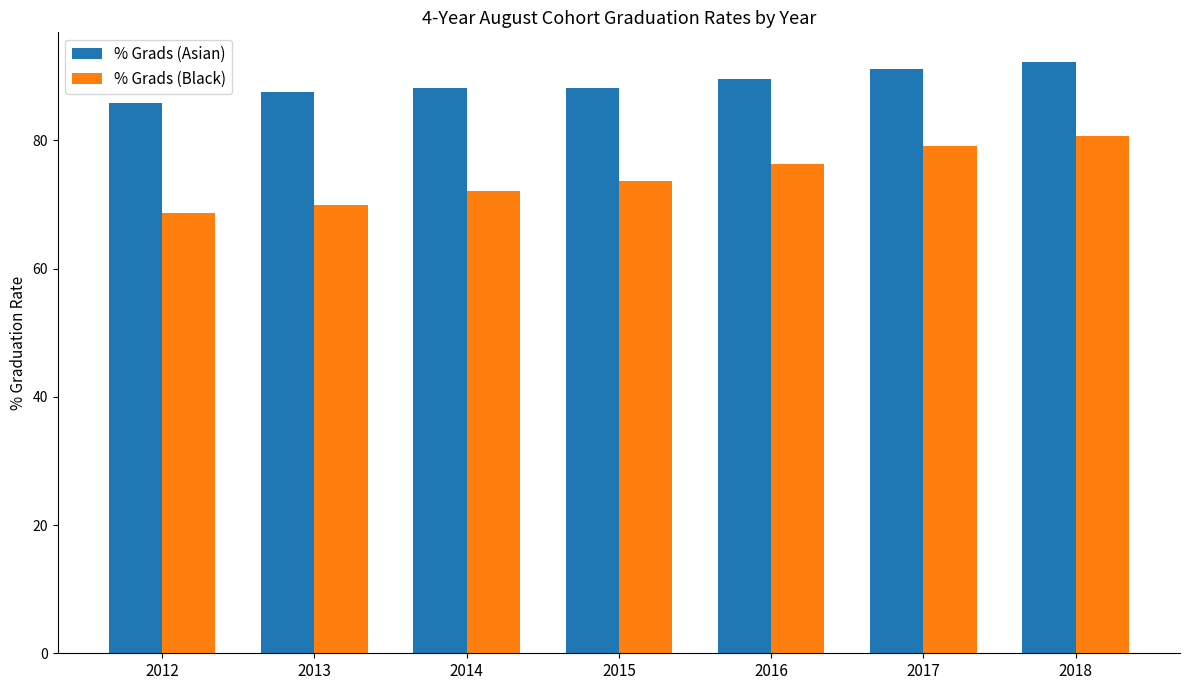

What is the difference between the second highest and second lowest values in the % Grads (Black) series?

9.1